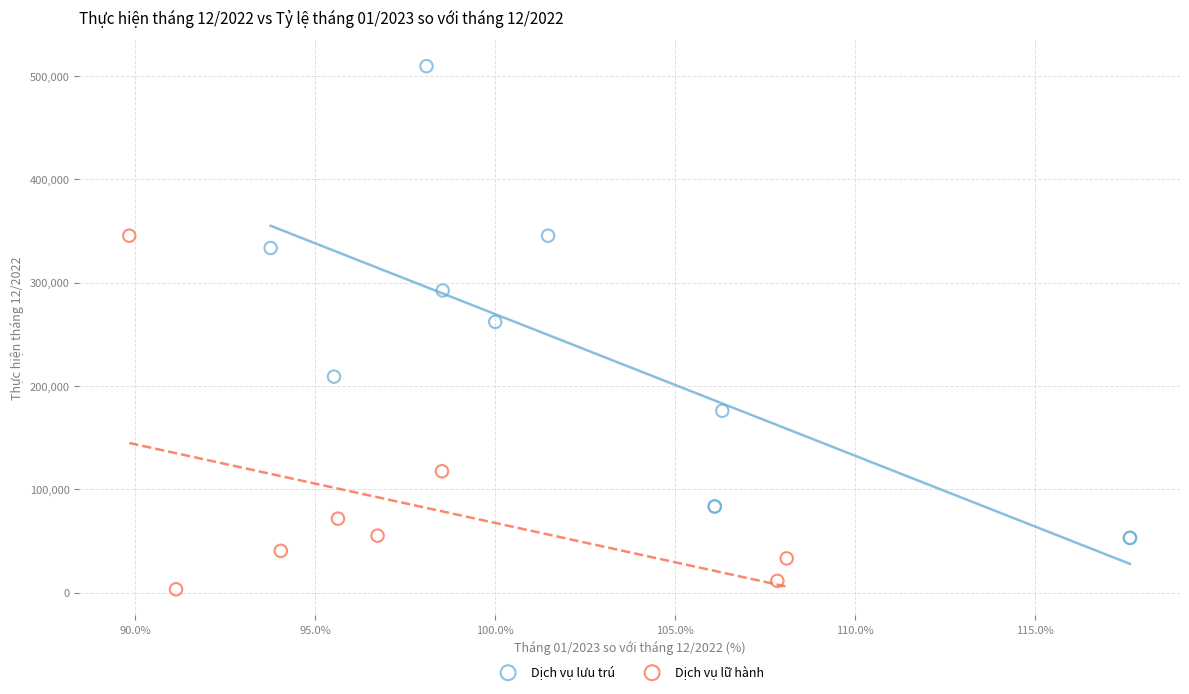

Which series contains the highest Y value?

Dịch vụ lưu trú